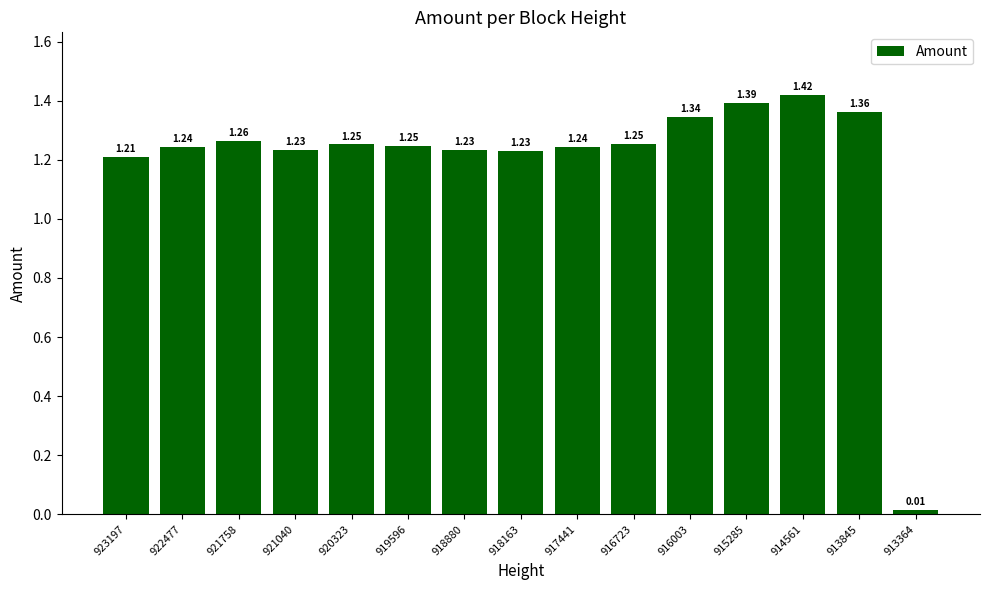

How many data points are less than 1?

1